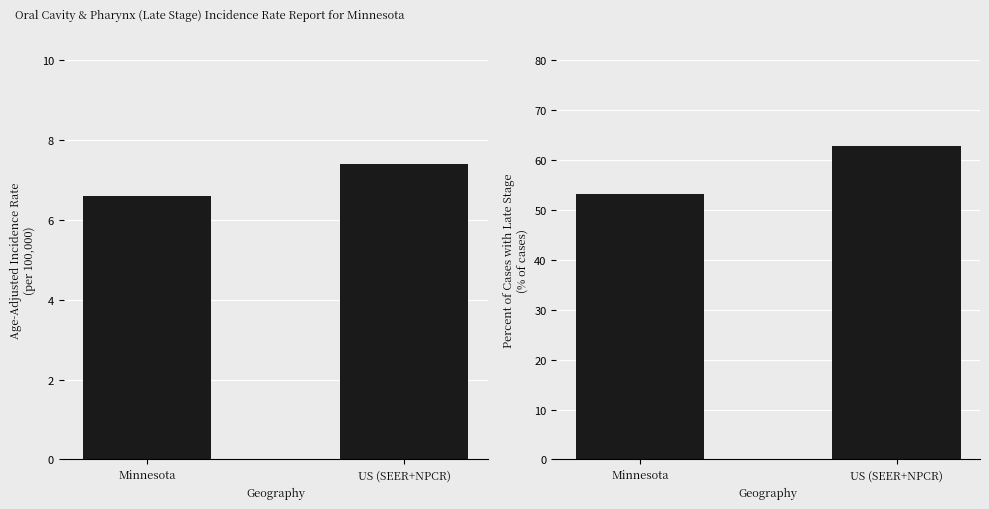

Between US (SEER+NPCR) and Minnesota, which is larger?

US (SEER+NPCR)